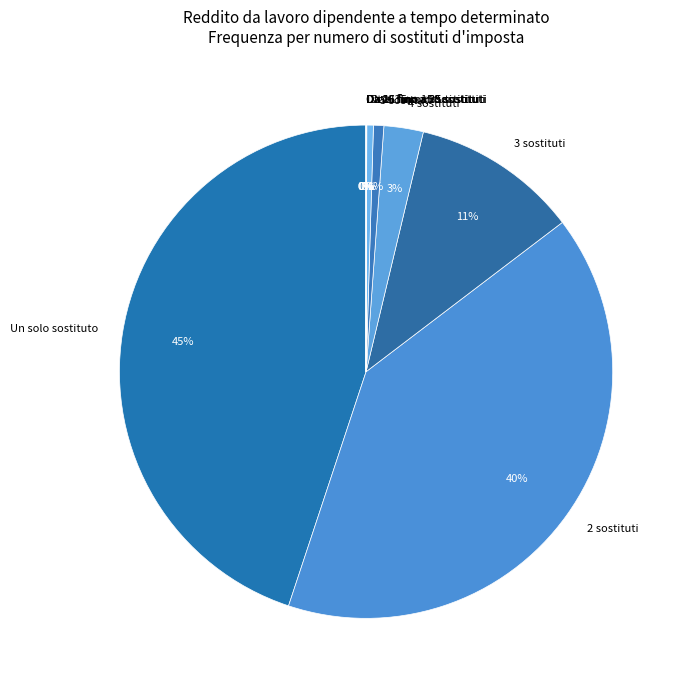

Is there a majority slice in this chart?

No